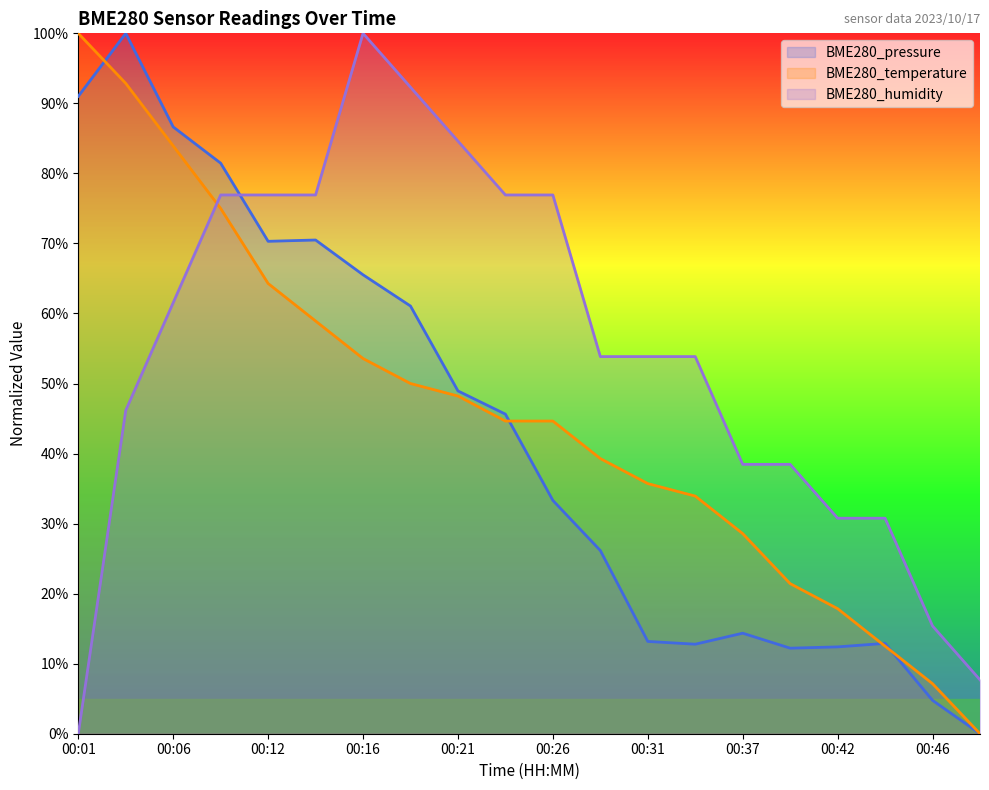

What is the difference between the BME280_temperature values at 00:44 and 00:04?

80.4